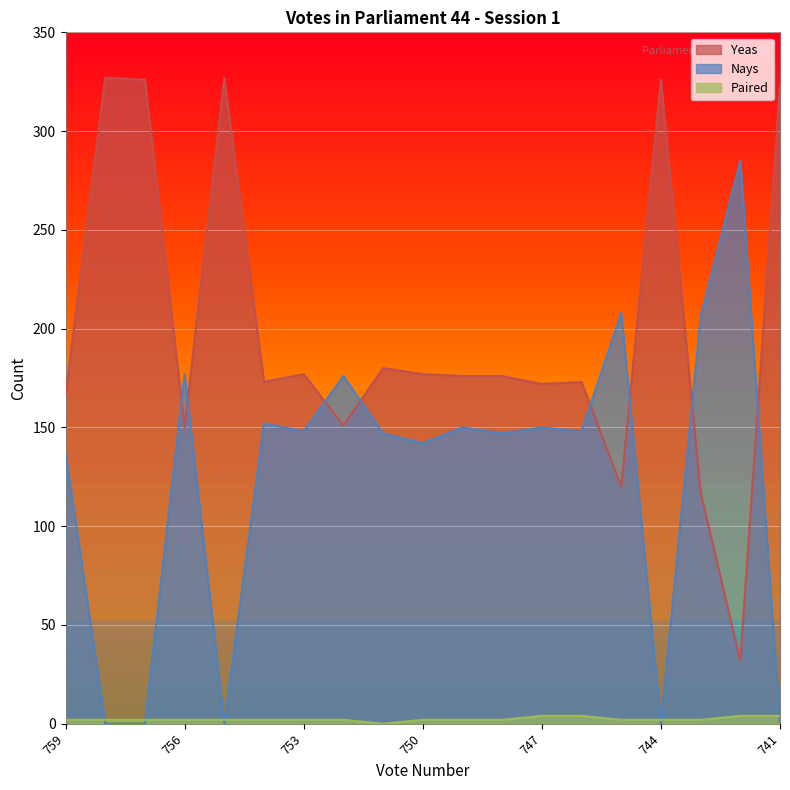

What is the difference between the maximum and second lowest values in the Yeas series?

210